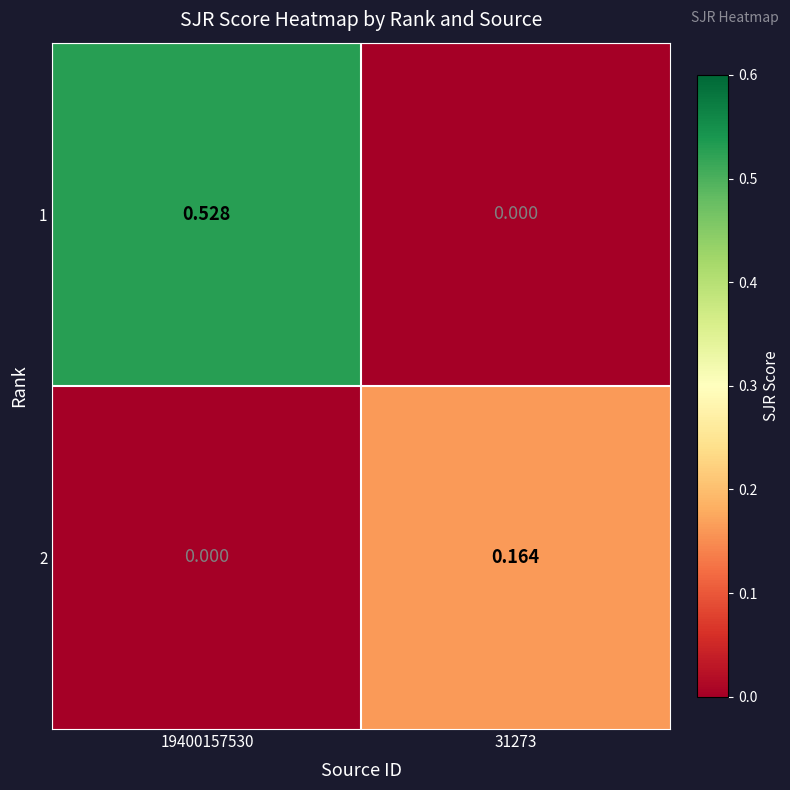

Is the value of 1 at 19400157530 greater than the value of 2 at 31273?

Yes